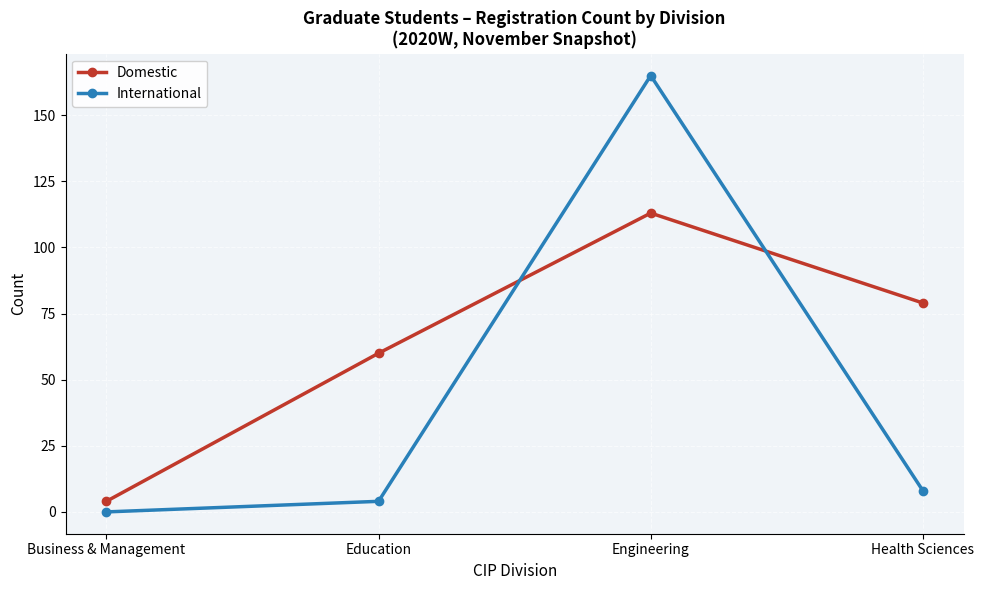

Rank the series by their average value, from lowest to highest.

International, Domestic